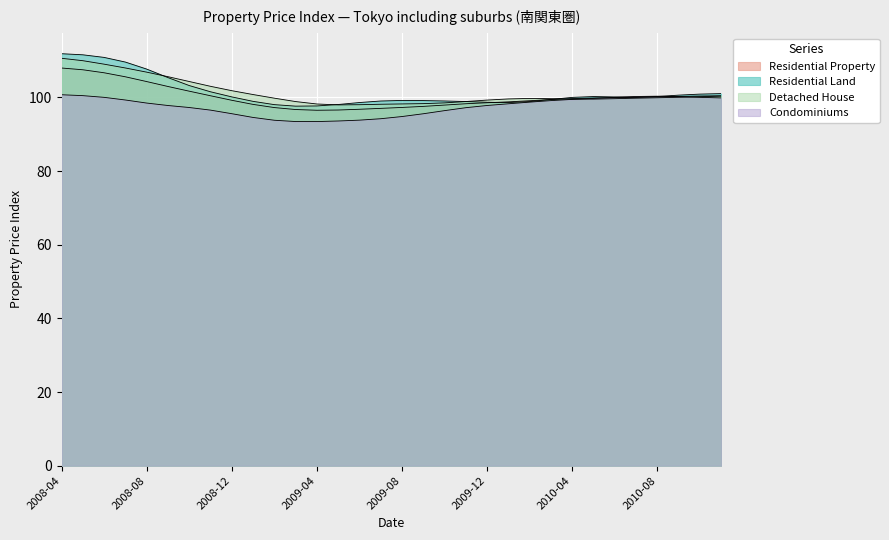

What is the difference between the Residential_Property values at 22 and 25?

1.0